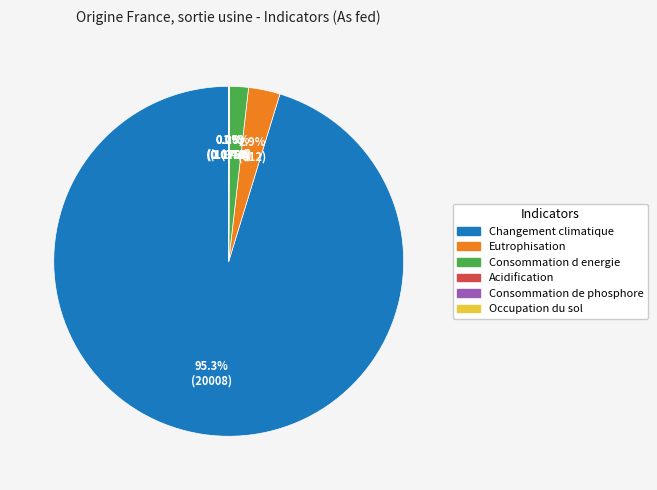

Do Eutrophisation and Changement climatique together represent more than half of the pie?

Yes